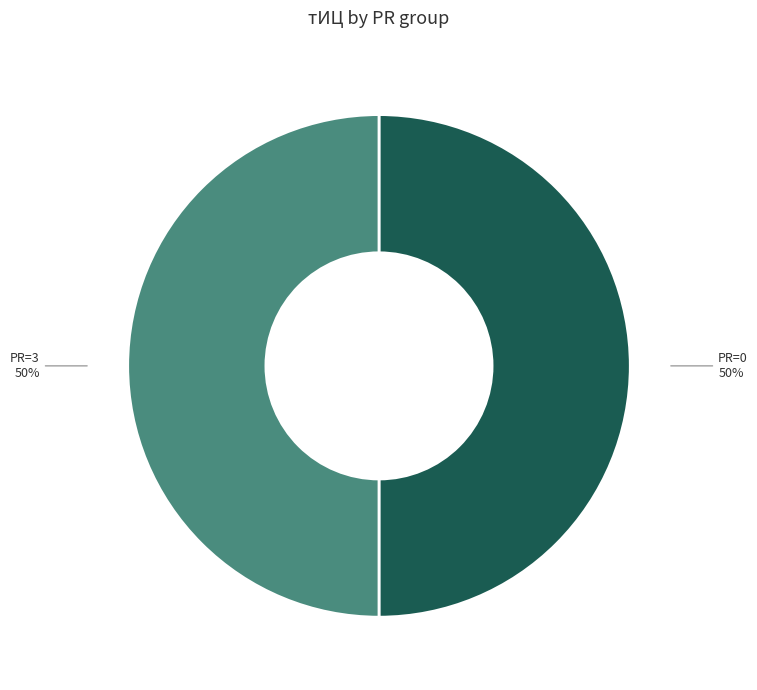

To the nearest percent, what is the difference between the largest and smallest slice percentages?

0%